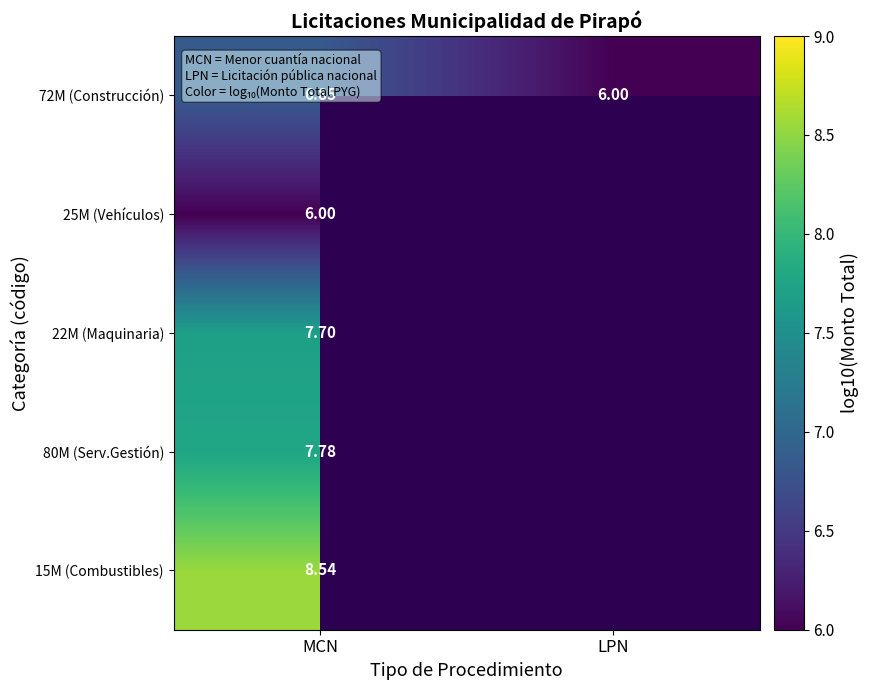

Where is 72M (Construcción) nearest to the value 6?

LPN